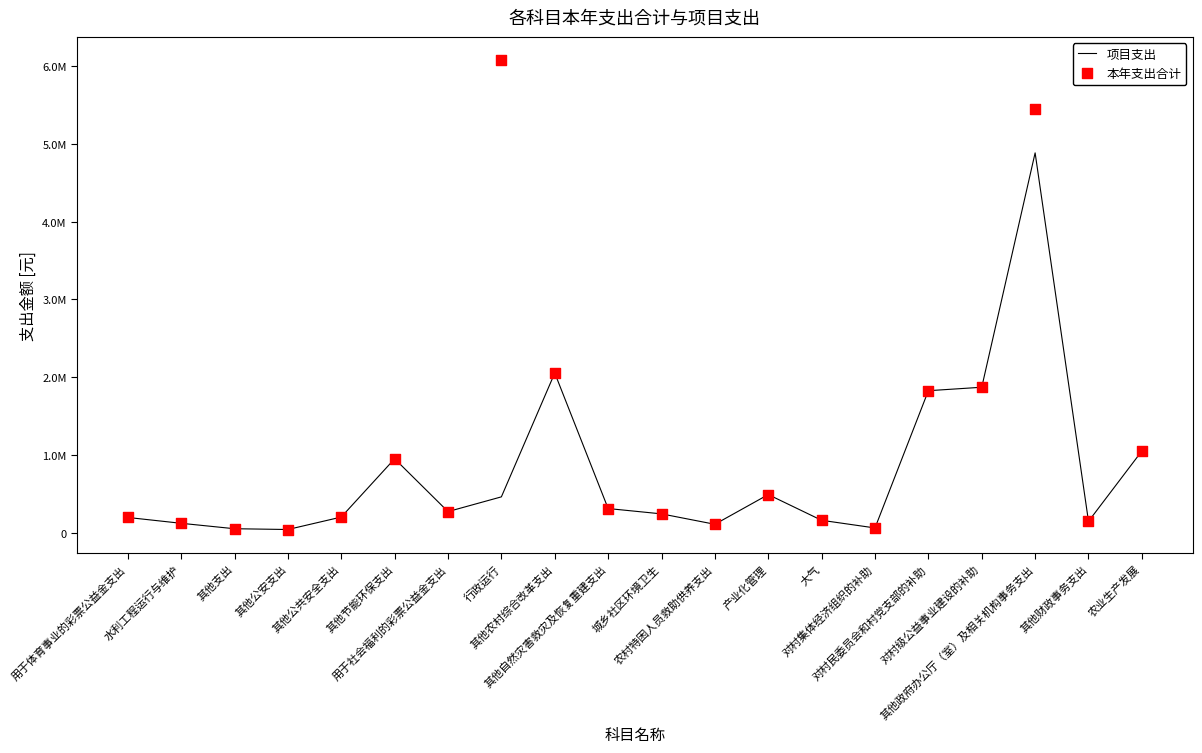

Which series contains the lowest Y value?

项目支出